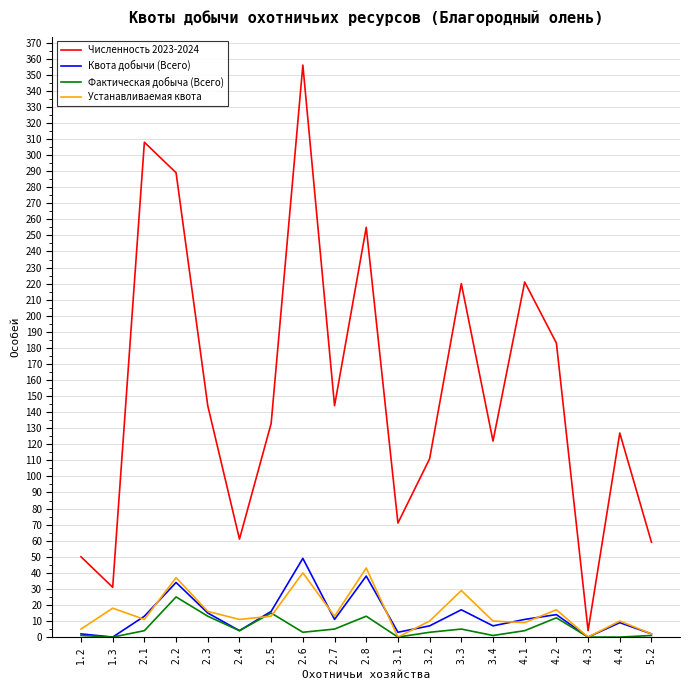

What is the greatest value displayed?

356